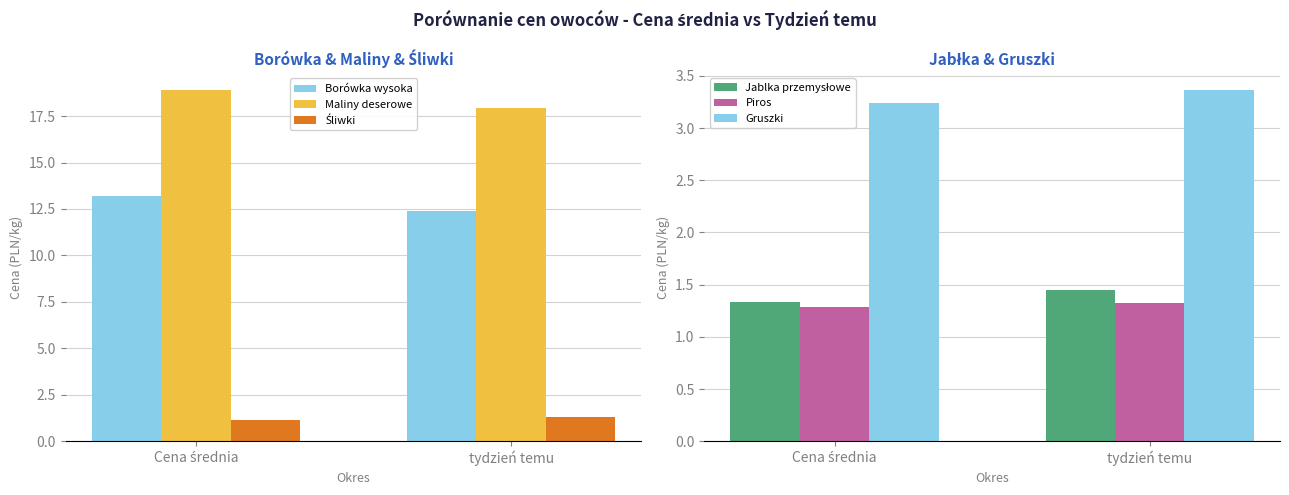

Which series has the largest total across all categories?

Maliny deserowe